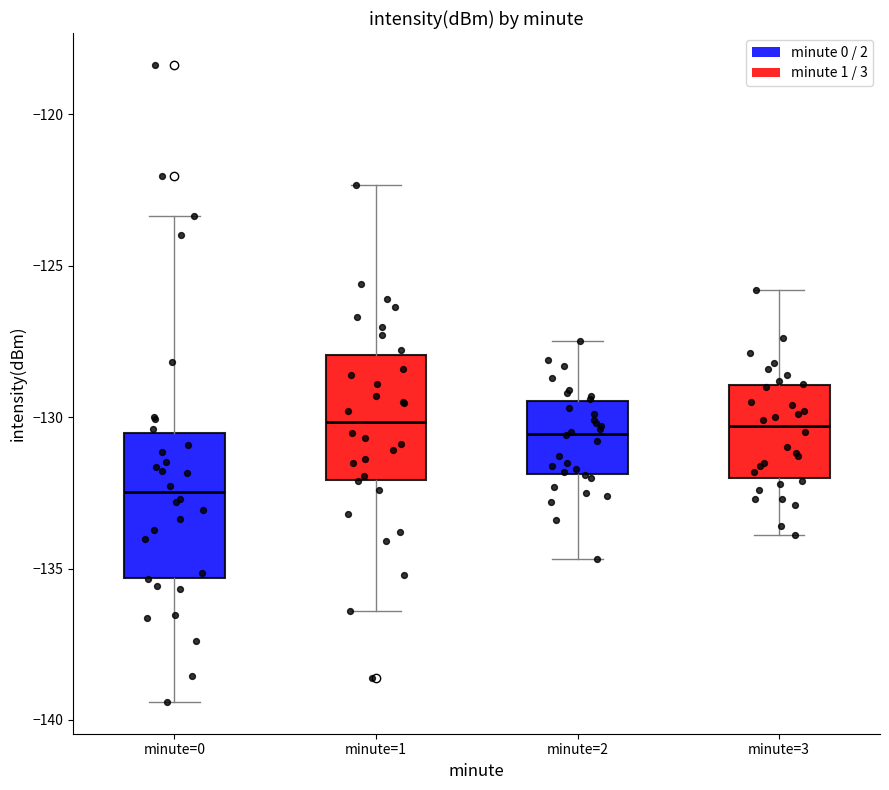

Which box has the lowest median line?

minute=0